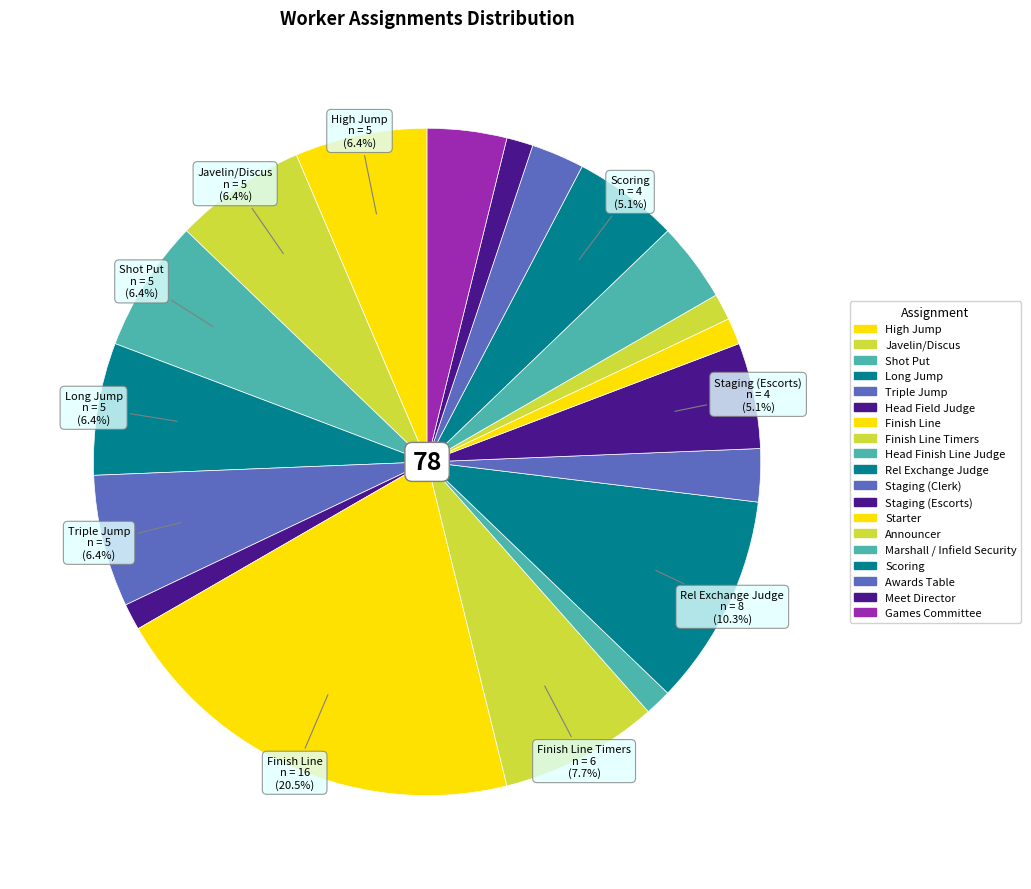

Which slice is the largest?

Finish Line